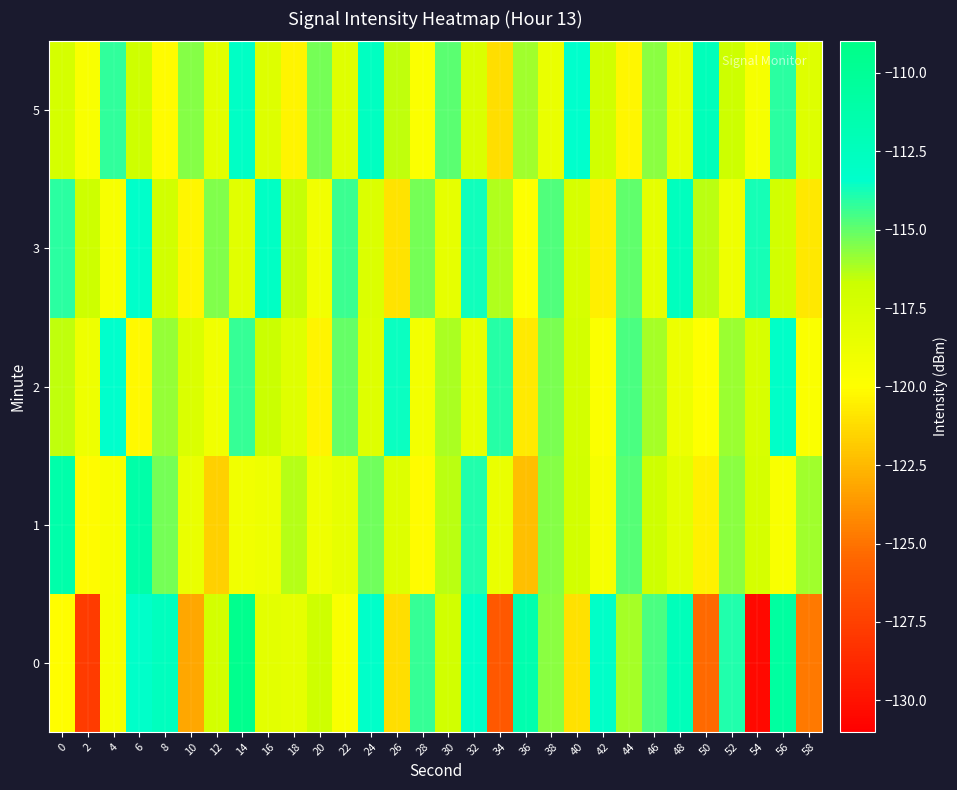

Reading right to left, transcribe all the data shown in this chart.

0: 58=-124.7	56=-110.6	54=-130.4	52=-114.0	50=-125.3	48=-112.3	46=-114.6	44=-116.1	42=-113.1	40=-121.1	38=-115.7	36=-111.6	34=-126.2	32=-113.2	30=-117.1	28=-114.3	26=-121.2	24=-113.2	22=-119.6	20=-116.9	18=-118.4	16=-118.2	14=-109.5	12=-117.2	10=-123.1	8=-112.6	6=-113.2	4=-119.5	2=-127.8	0=-120.1
1: 58=-116.0	56=-119.6	54=-117.3	52=-115.7	50=-120.5	48=-118.2	46=-116.9	44=-114.8	42=-119.4	40=-117.1	38=-115.6	36=-122.3	34=-118.7	32=-113.9	30=-116.4	28=-120.1	26=-117.8	24=-115.2	22=-118.5	20=-119.0	18=-116.4	16=-118.9	14=-119.1	12=-121.7	10=-118.6	8=-115.3	6=-111.1	4=-119.6	2=-120.1	0=-111.3
2: 58=-119.7	56=-113.2	54=-117.5	52=-115.9	50=-120.0	48=-118.8	46=-116.1	44=-114.6	42=-119.8	40=-117.2	38=-115.4	36=-120.7	34=-114.0	32=-118.5	30=-116.2	28=-119.3	26=-113.6	24=-117.9	22=-115.1	20=-120.4	18=-118.0	16=-116.7	14=-114.3	12=-119.1	10=-117.6	8=-115.8	6=-120.2	4=-113.4	2=-118.9	0=-116.5
3: 58=-120.8	56=-117.1	54=-113.8	52=-119.0	50=-116.4	48=-112.6	46=-118.3	44=-115.0	42=-120.6	40=-117.4	38=-114.7	36=-119.9	34=-116.3	32=-113.7	30=-118.4	28=-115.3	26=-121.0	24=-117.7	22=-114.4	20=-119.2	18=-116.6	16=-112.9	14=-118.1	12=-115.5	10=-120.3	8=-117.0	6=-113.3	4=-119.5	2=-116.8	0=-114.1
5: 58=-117.9	56=-114.1	54=-119.4	52=-116.8	50=-112.3	48=-118.5	46=-115.7	44=-120.3	42=-117.0	40=-113.4	38=-118.7	36=-116.0	34=-121.2	32=-117.6	30=-114.9	28=-119.8	26=-116.5	24=-112.7	22=-118.0	20=-115.3	18=-120.4	16=-117.8	14=-113.0	12=-118.2	10=-115.6	8=-120.1	6=-116.9	4=-114.2	2=-119.6	0=-117.3